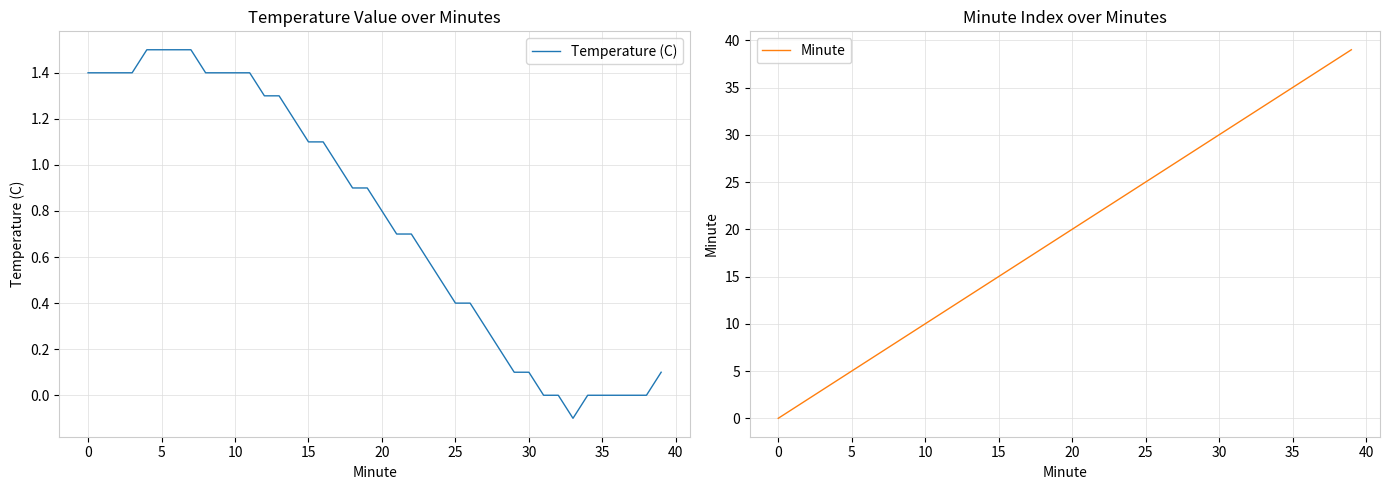

Rank the series at 10 from highest to lowest value.

Minute, Temperature (C)